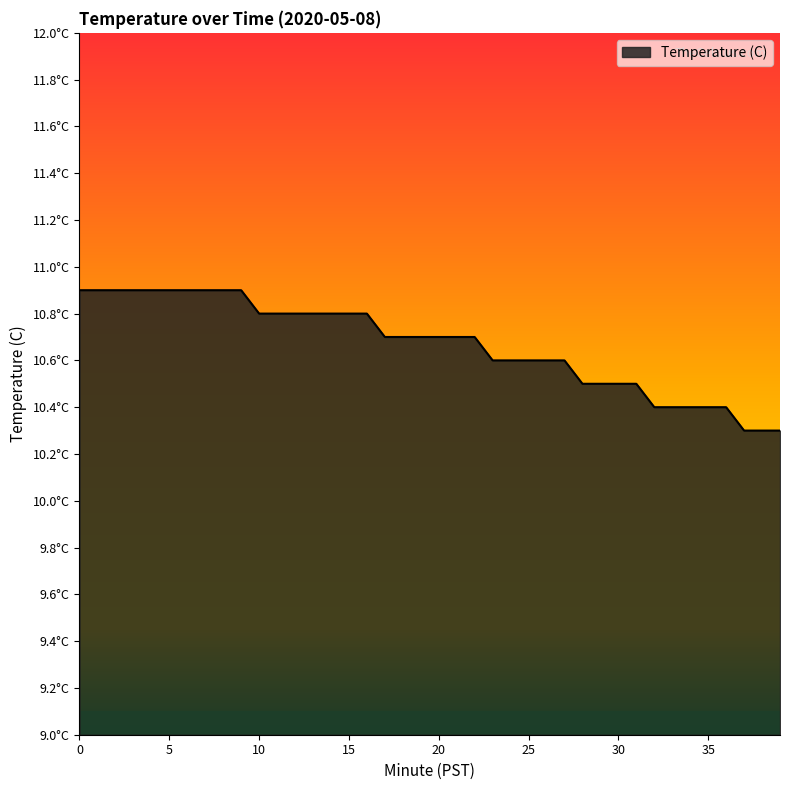

What is the value of the 5th point from the left?

10.9